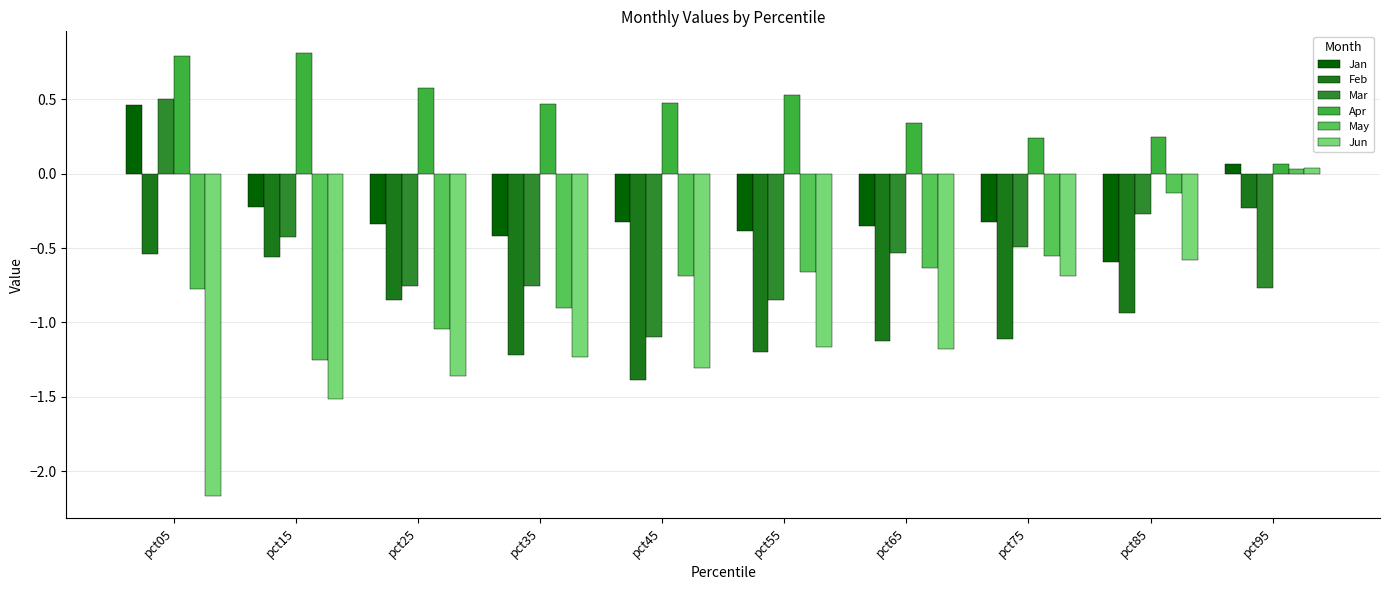

Which series has the largest total across all categories?

Apr